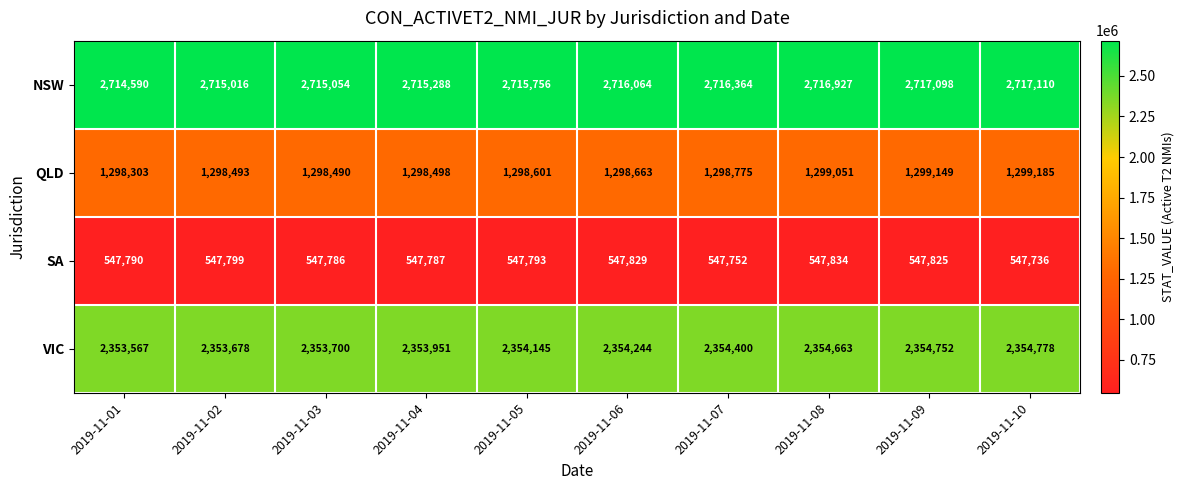

Is it true that QLD equals 684833 at 2019-11-04?

False